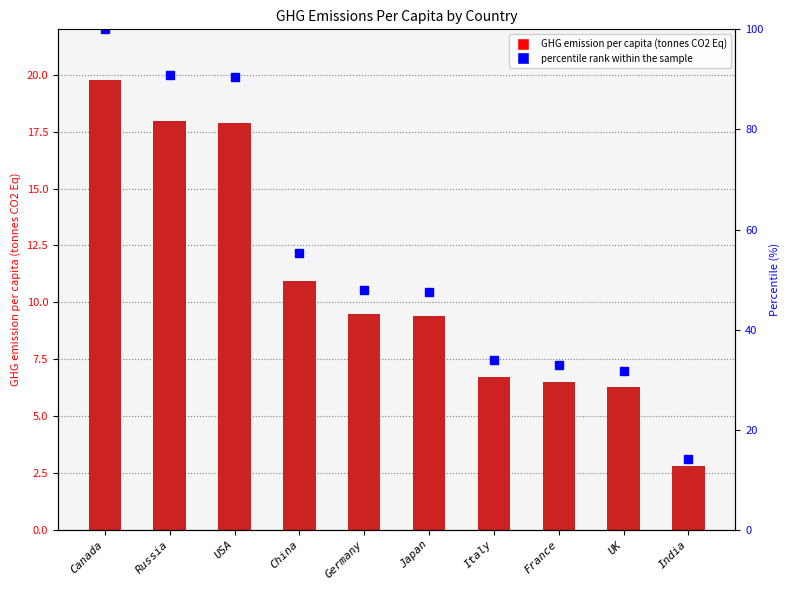

What is the sum of all percentile rank within the sample values?

544.7